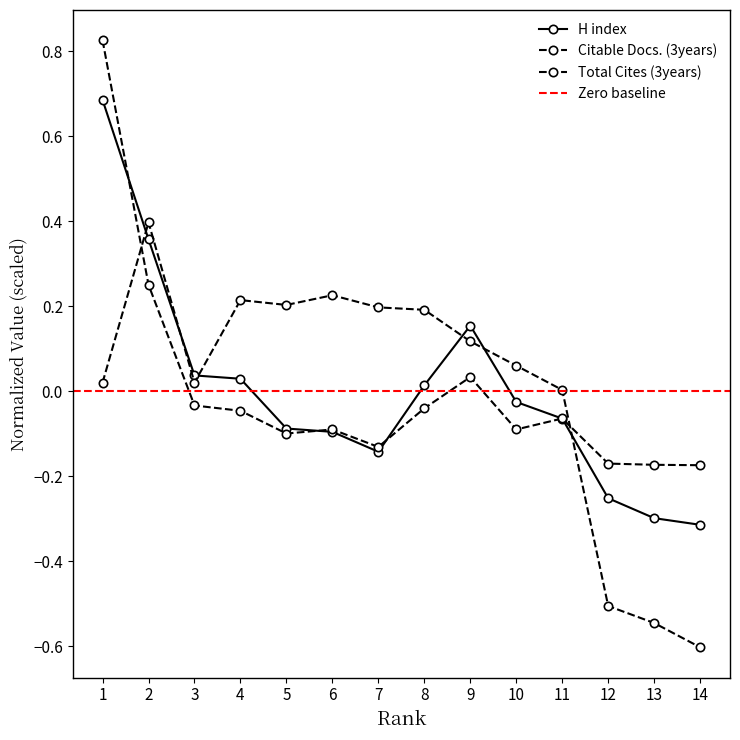

How many negative values does the Citable Docs. (3years) series have?

3